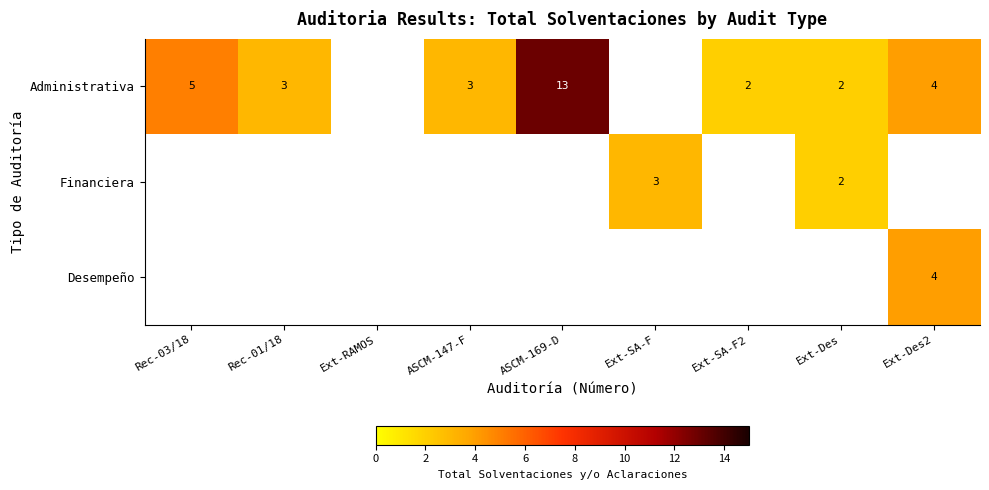

The Financiera series shows 2 at Ext-Des. True or false?

True